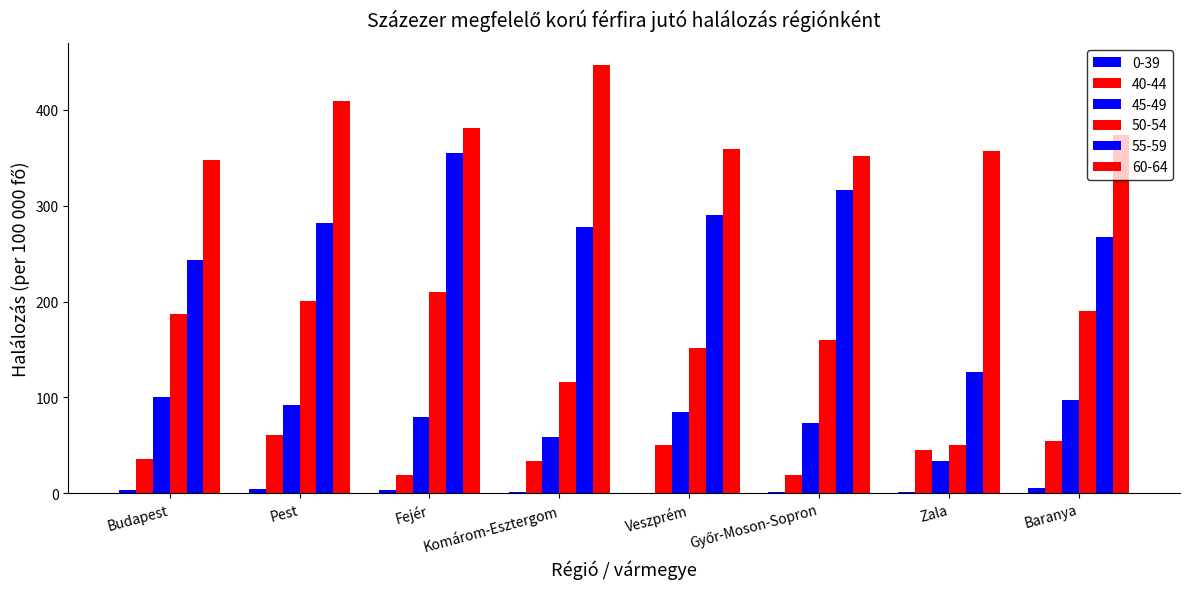

Are the bars grouped side by side (vs. stacked)?

Yes